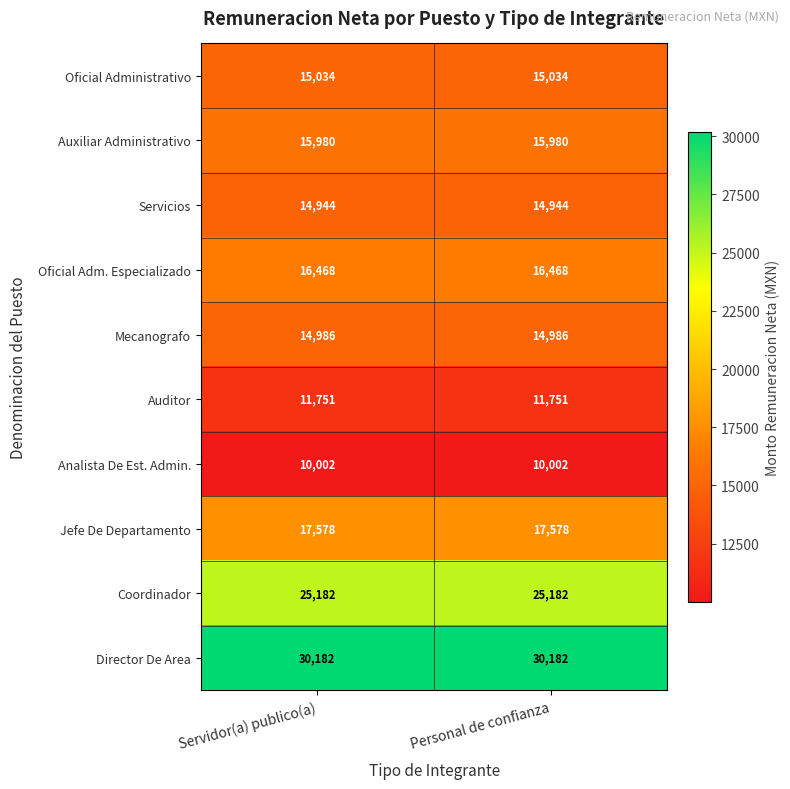

What is the spread (max minus min) of values at Personal de confianza?

20180